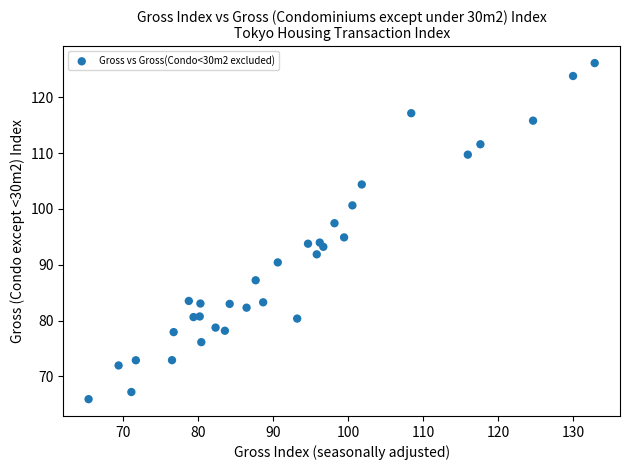

What is the range of X values (max minus min)?

67.5